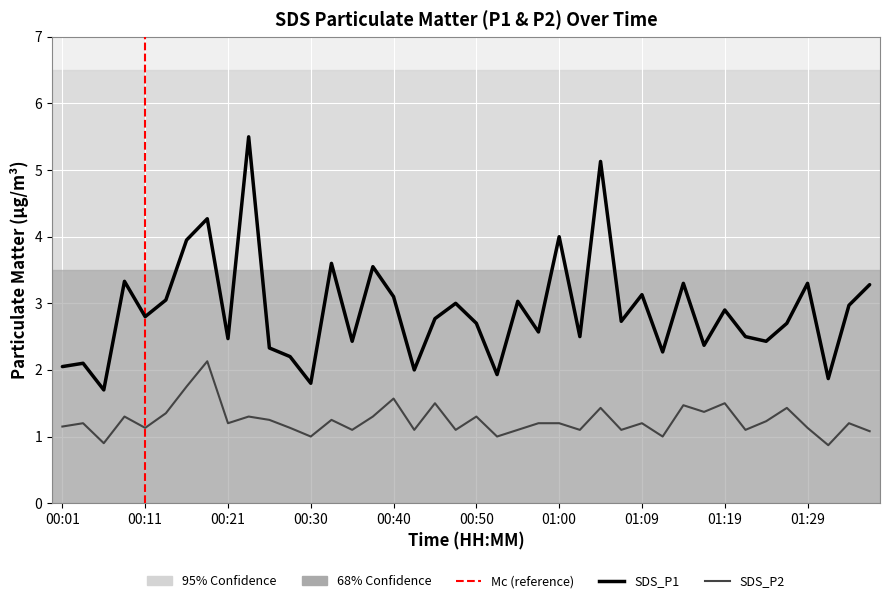

True or false: SDS_P2 and SDS_P1 cross at least once.

False